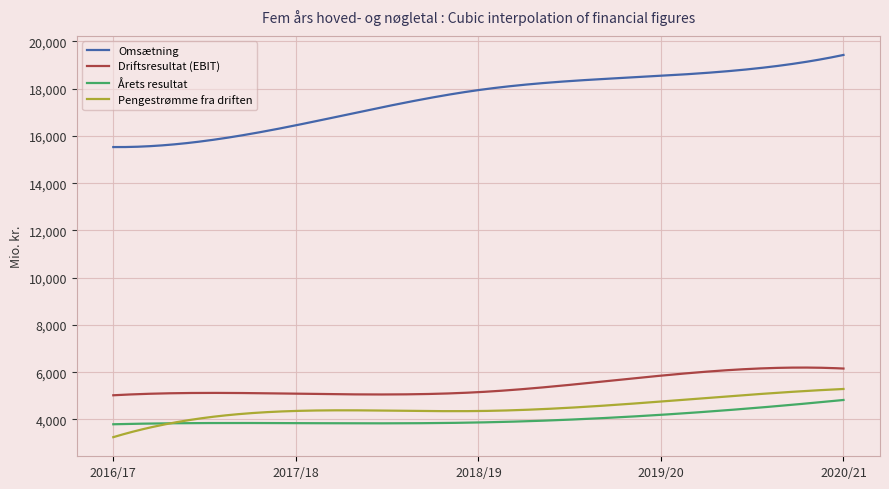

What is the minimum value for Driftsresultat (EBIT)?

5024.0